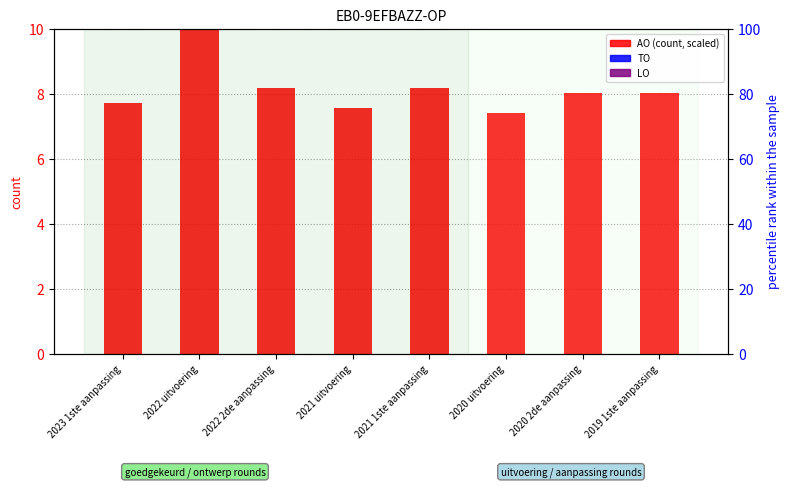

What is the sum of all AO (count, scaled) values?

65.0